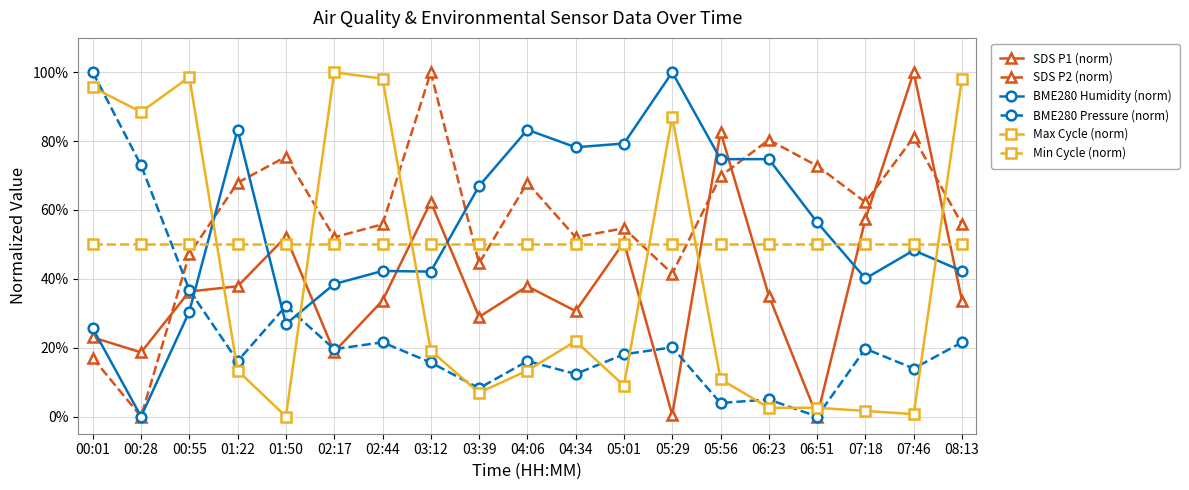

How many intersections are there between Min Cycle (norm) and BME280 Pressure (norm)?

1